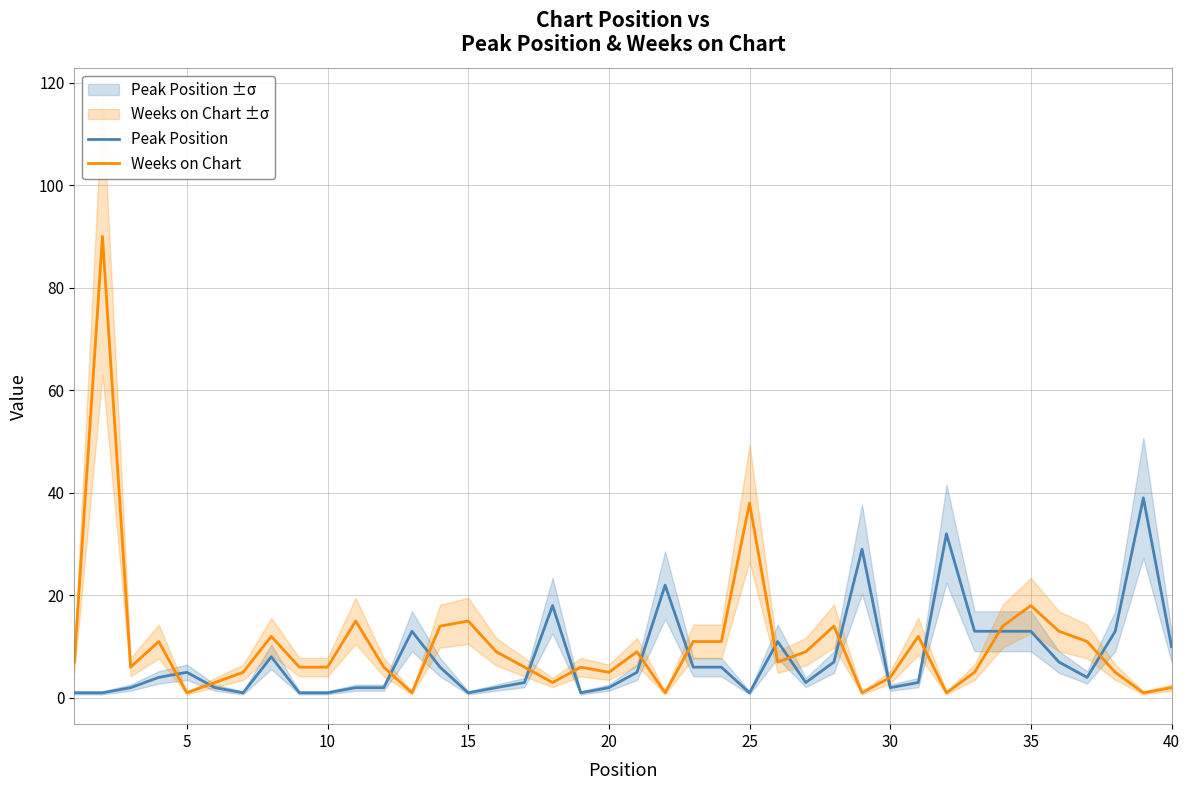

How many data points in Weeks on Chart are above 7?

18